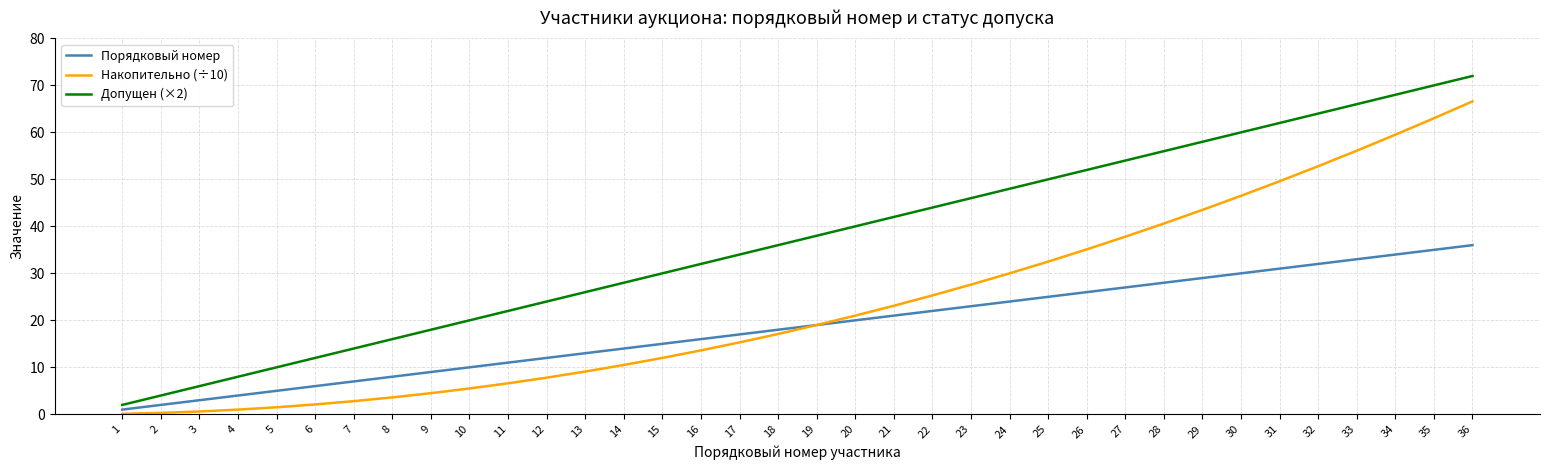

What is the greatest value displayed?

72.0